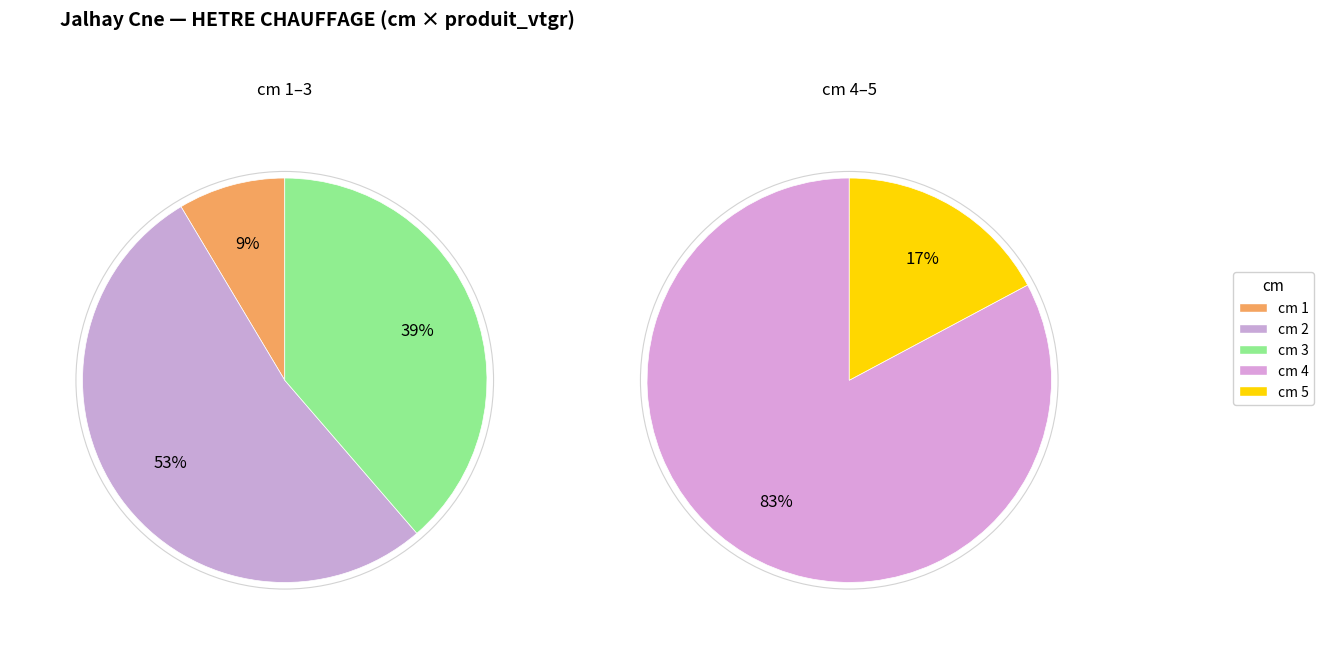

Does 3 represent more than half of the total?

No